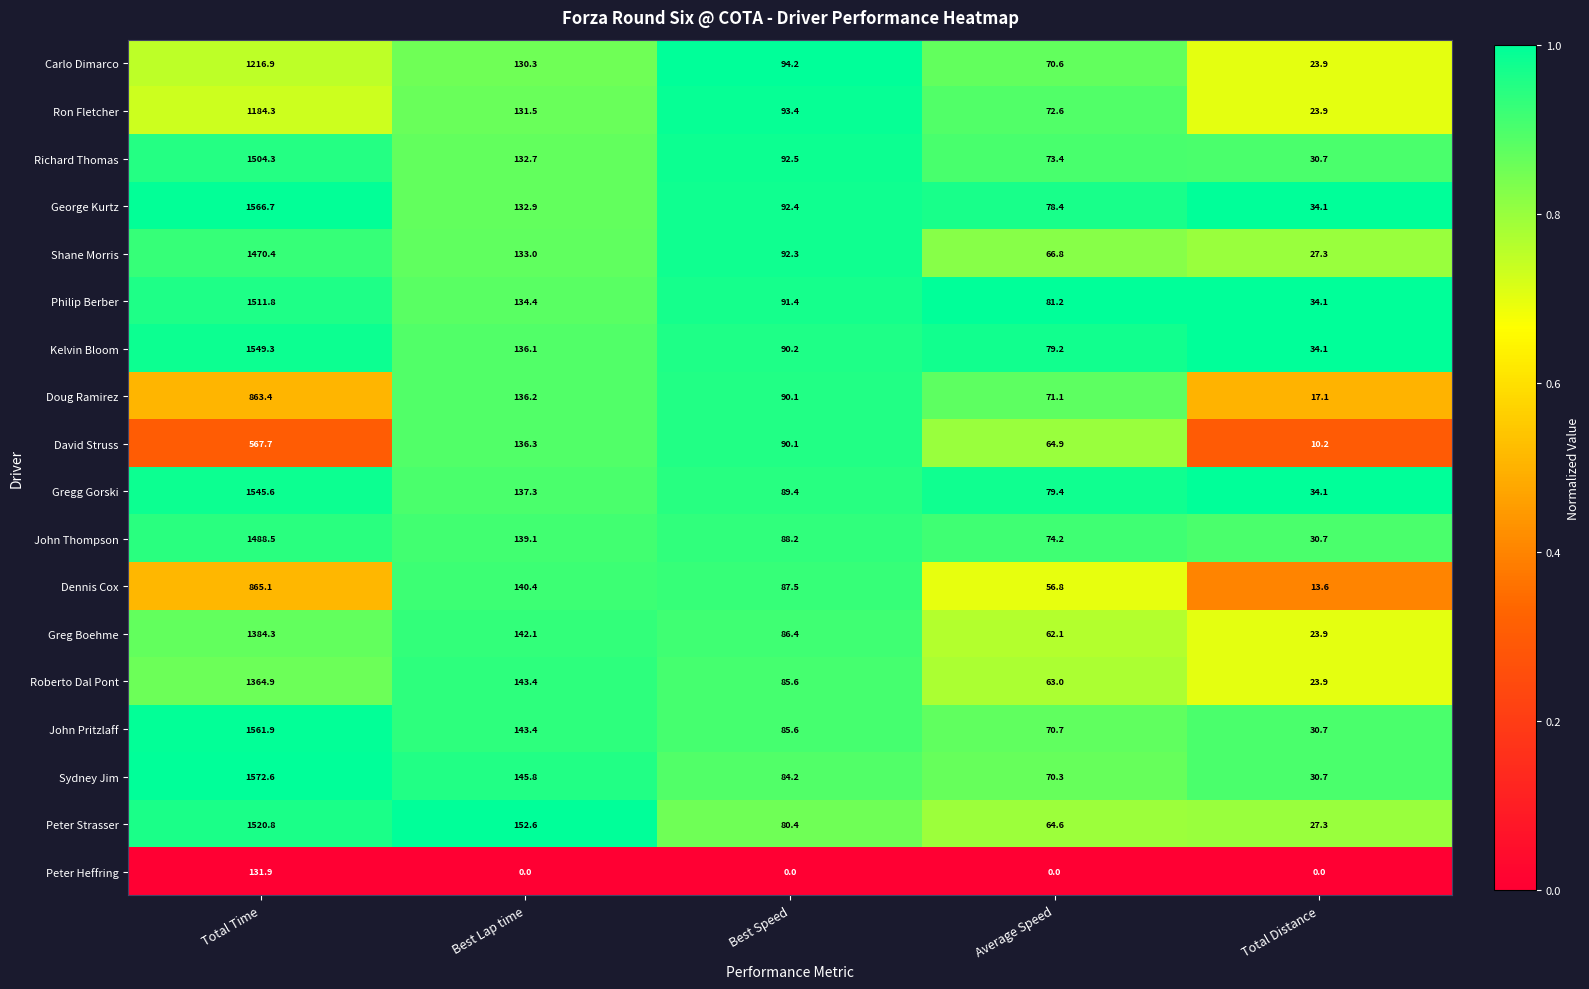

Between Best Speed and Total Distance, which series saw the biggest shift?

David Struss